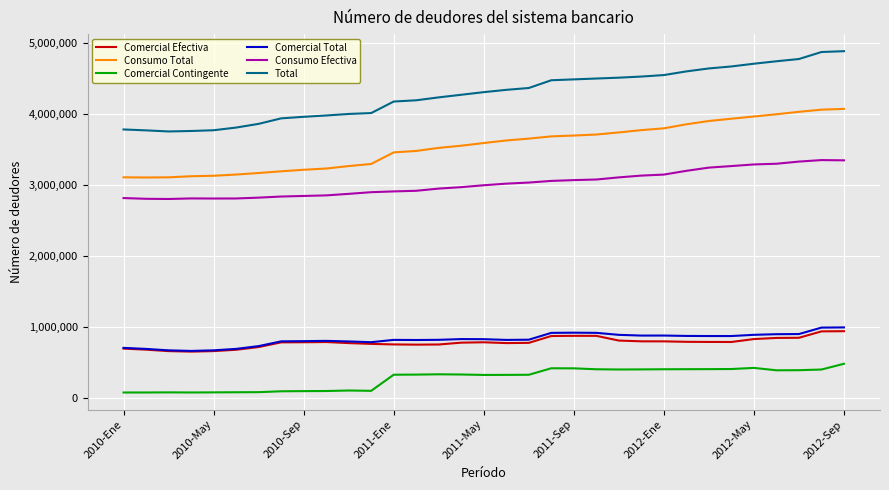

True or false: Comercial Total has more than 0 points higher than both neighbors.

True